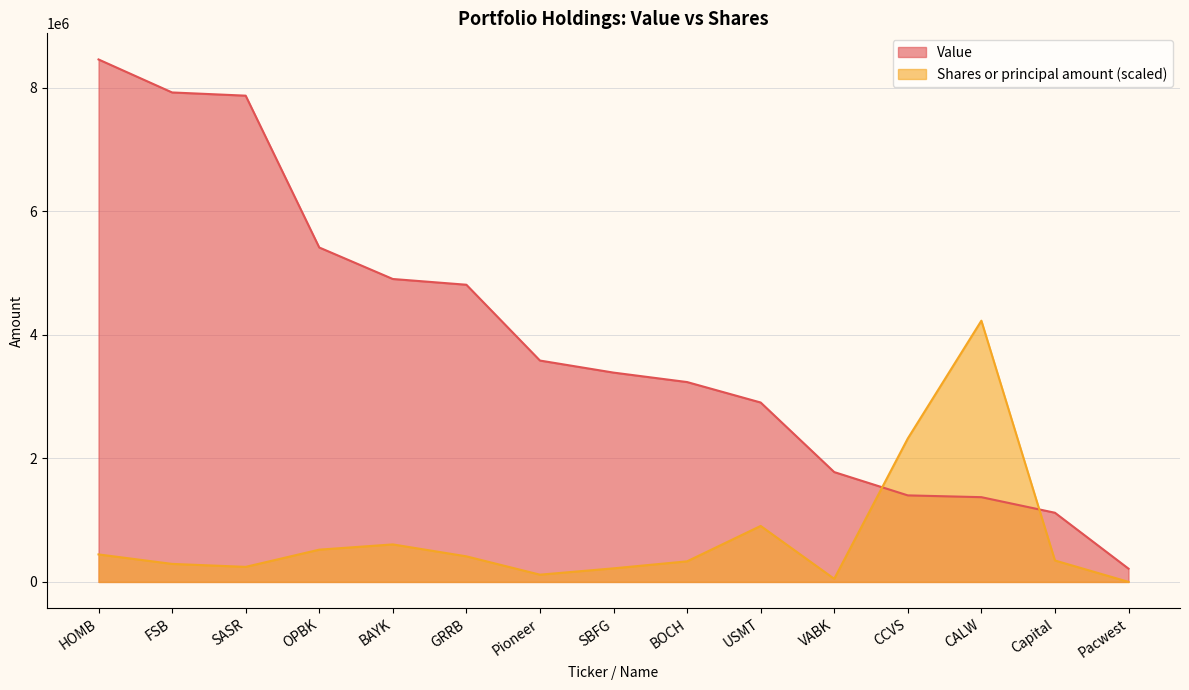

At how many categories does at least one series exceed 2739274?

11